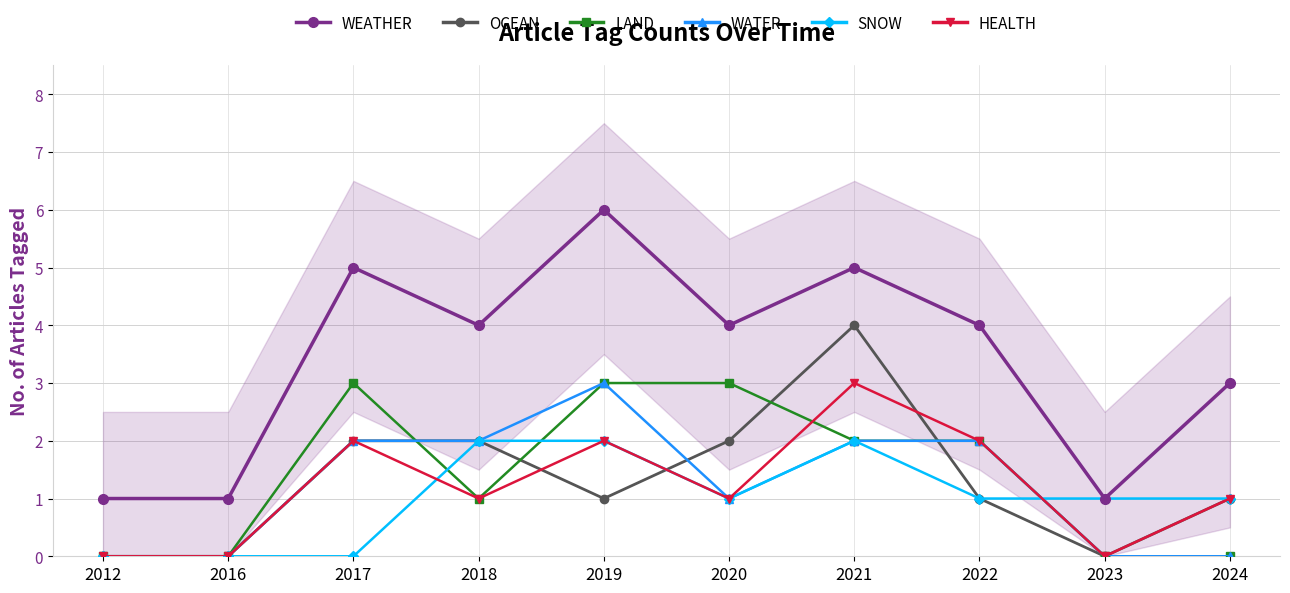

How many lines are shown in the chart?

6